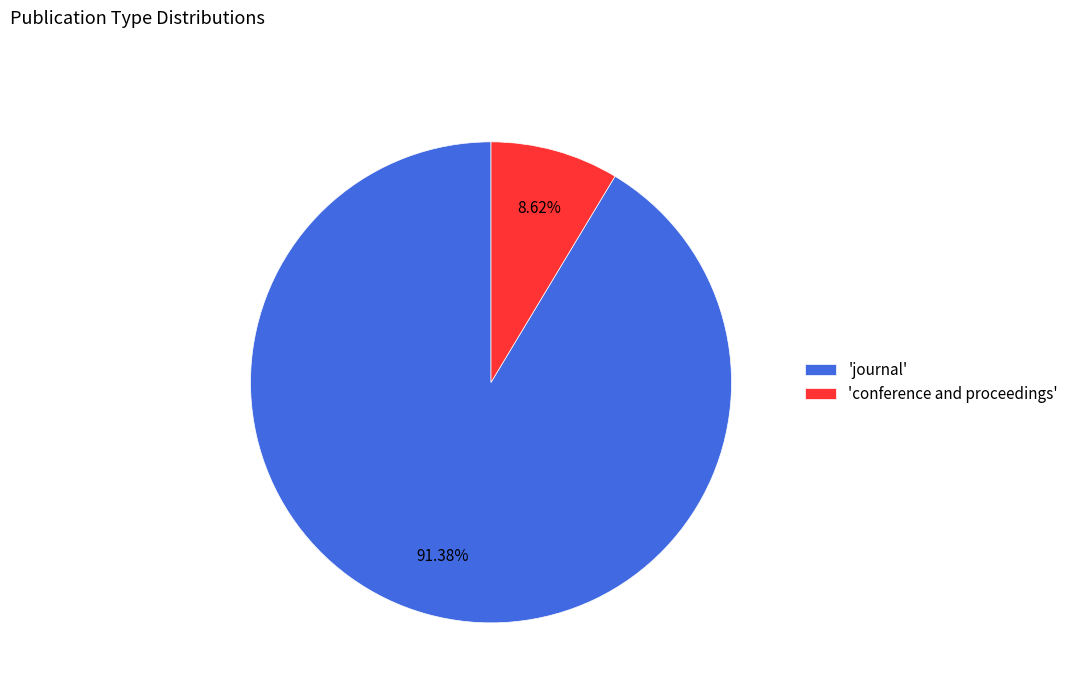

Rank the categories by value from highest to lowest.

'journal', 'conference and proceedings'